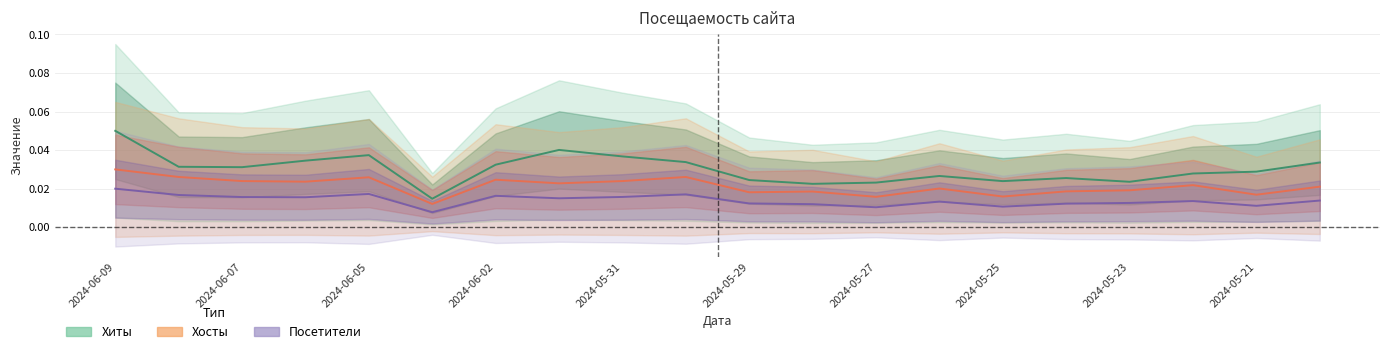

Count the Посетители values in the range 0 to 1.

20